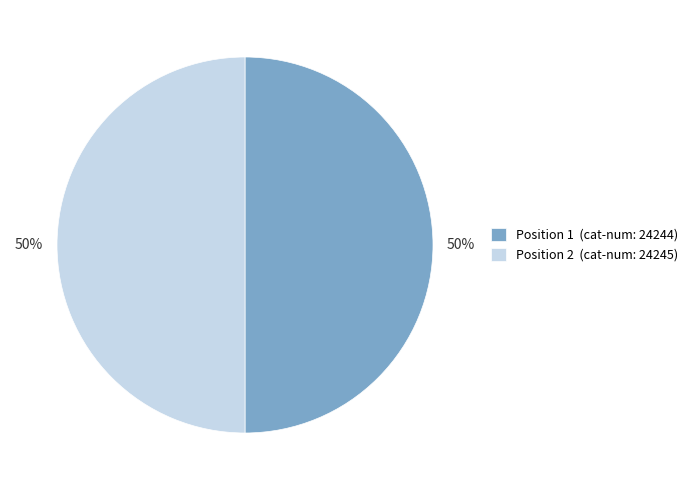

The Position 2 (cat-num: 24245) slice represents 37% of the pie. True or false?

False